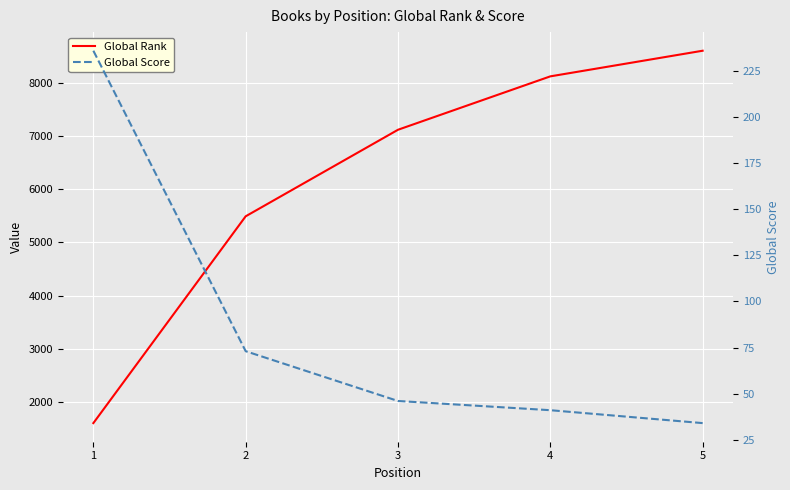

Which series has the widest spread of values?

Global Rank